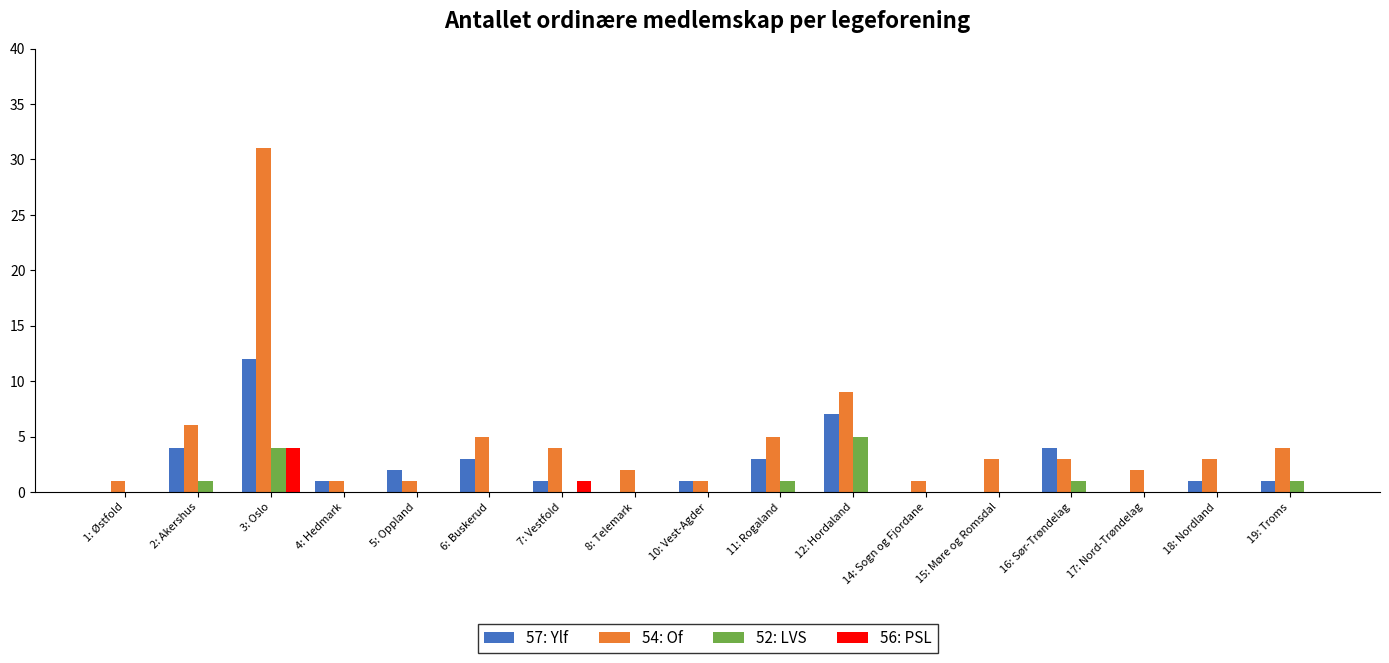

Is it true that 52: LVS equals 0 at 8: Telemark?

True